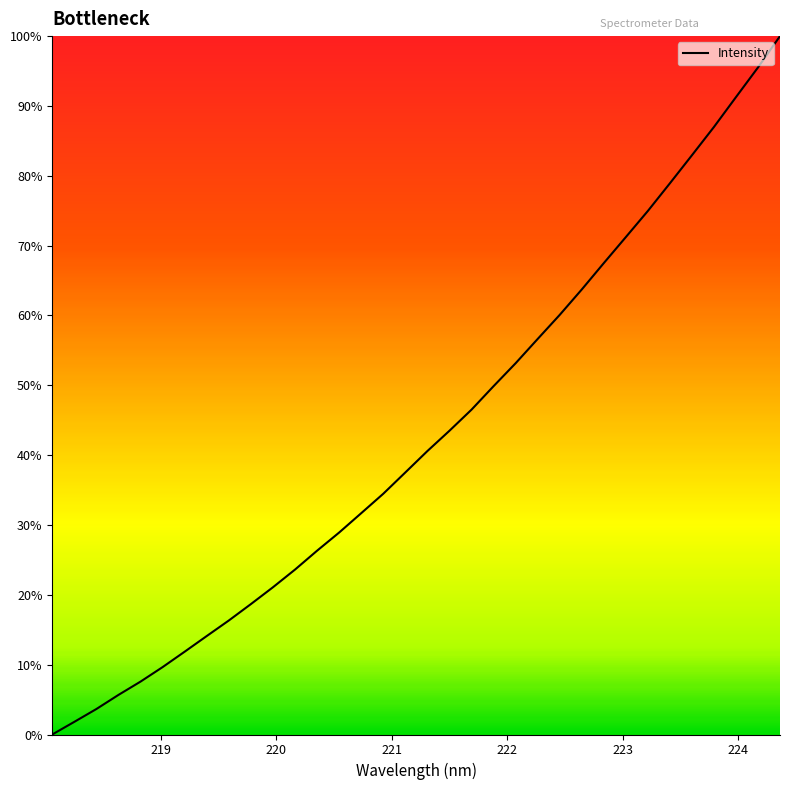

True or false: the data has more than 0 interior local peaks.

False